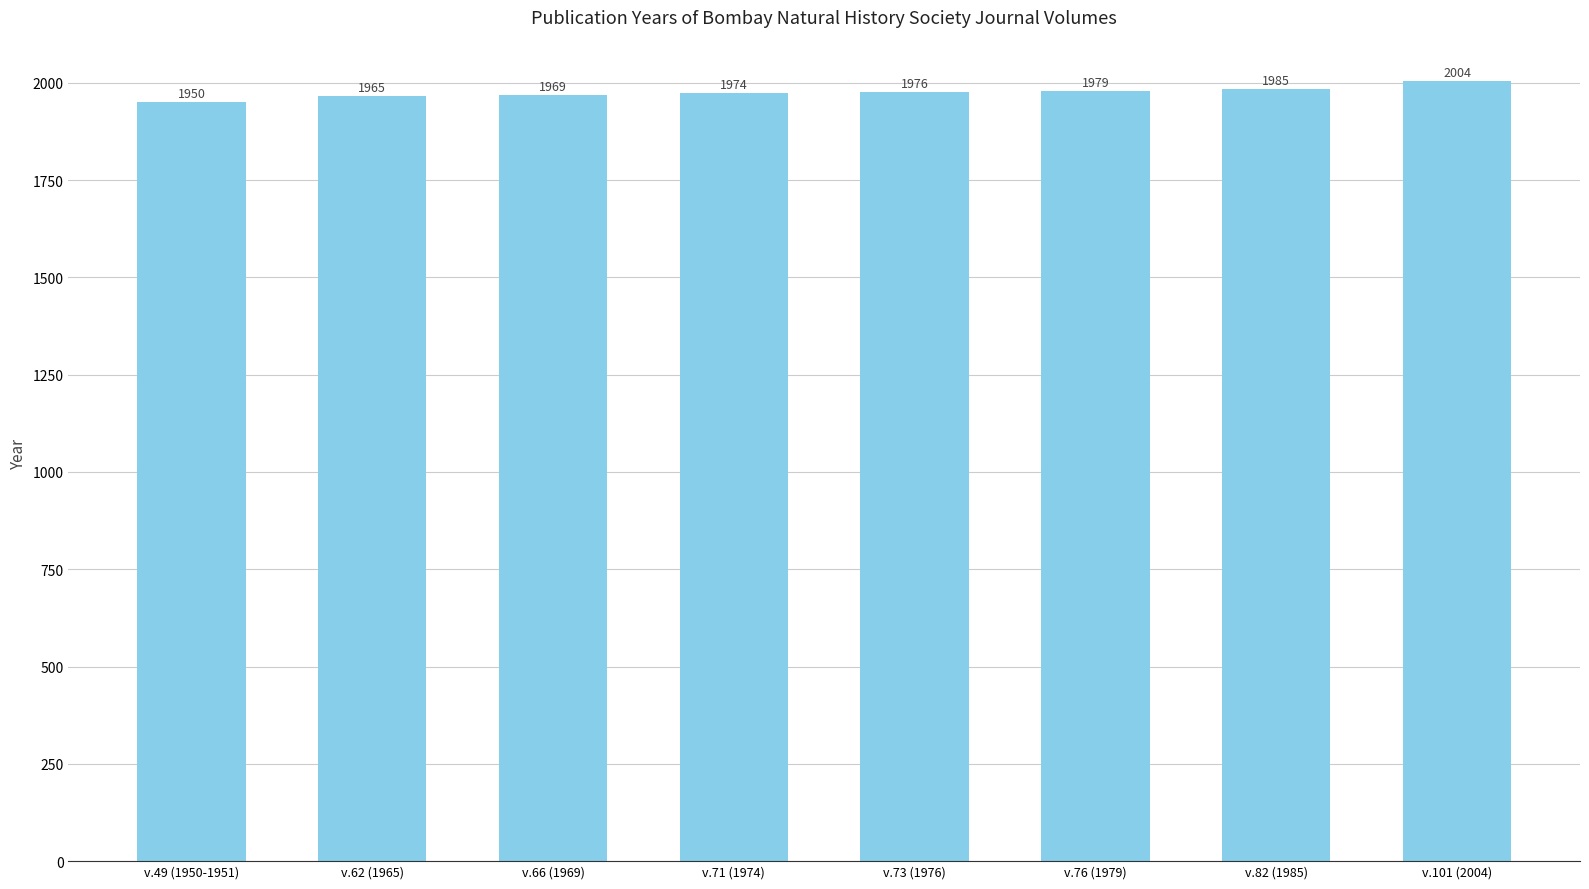

What is the sum of the values at v.76 (1979) and v.73 (1976)?

3955